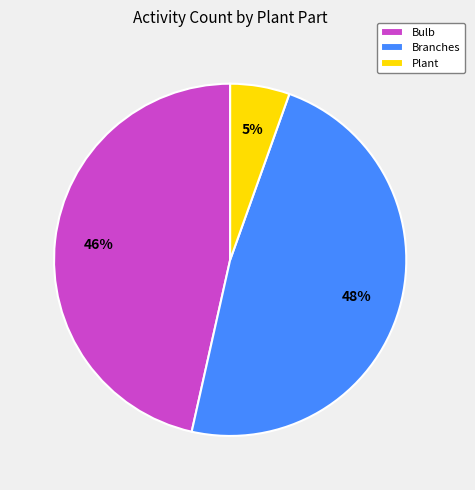

Count the number of slices in the pie.

3